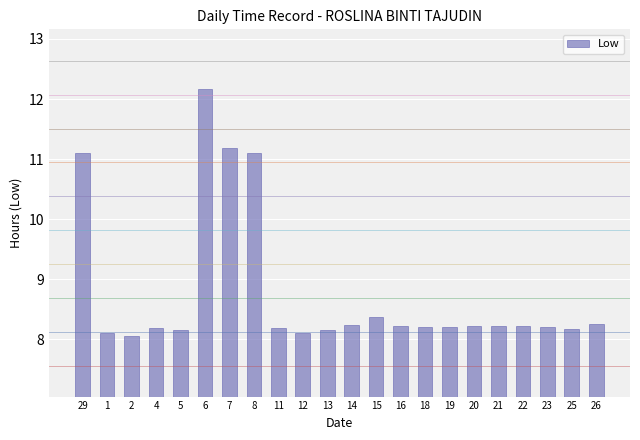

What is the label of the 13th bar from the right?

12